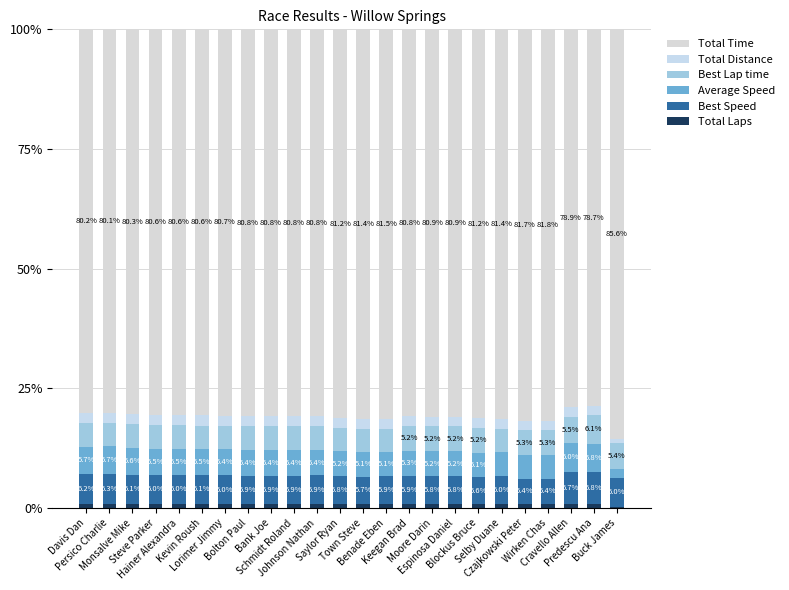

At how many categories does at least one series exceed 71?

24